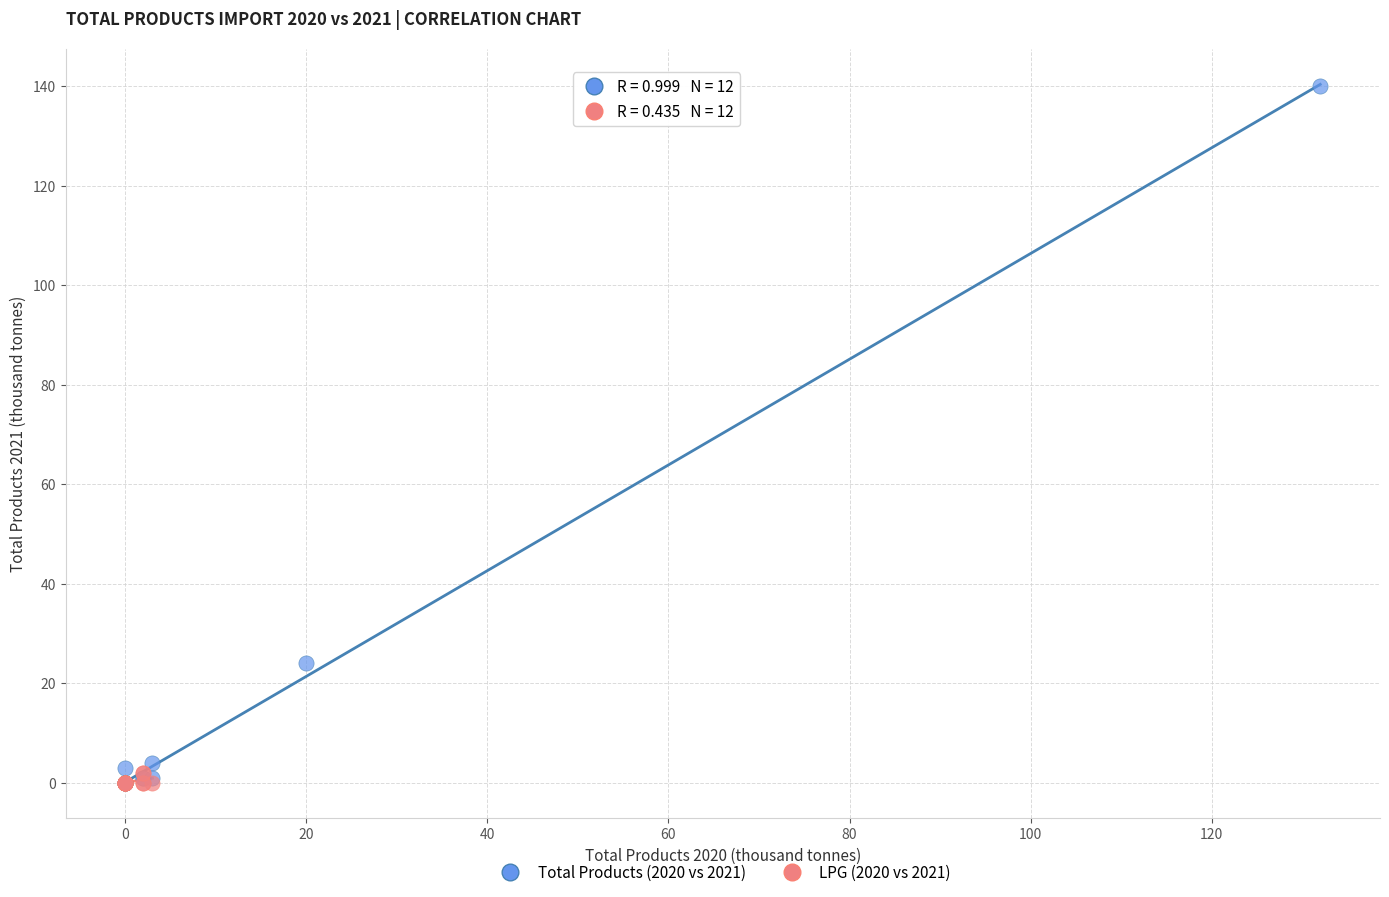

Which series has the widest spread of Y values?

Total Products (2020 vs 2021)